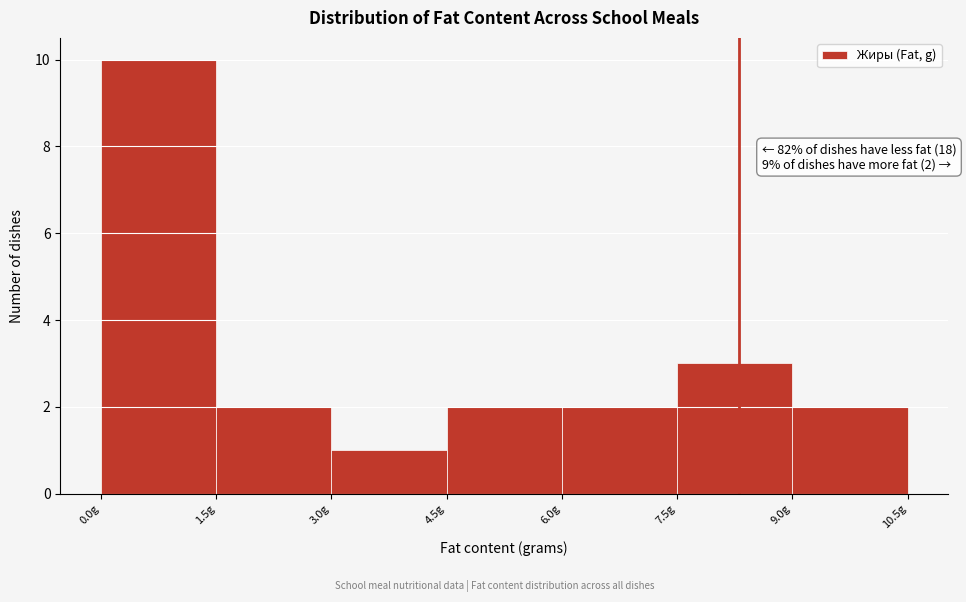

Which range on the x-axis has the tallest bar?

0.0 to 1.5